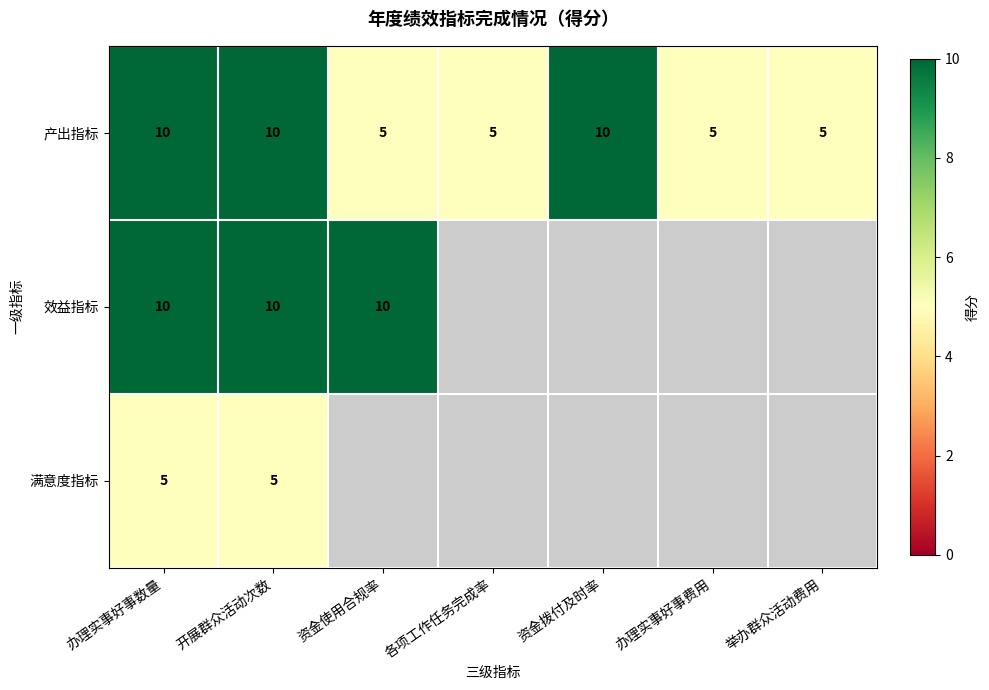

What is the sum of all 产出指标 values?

50